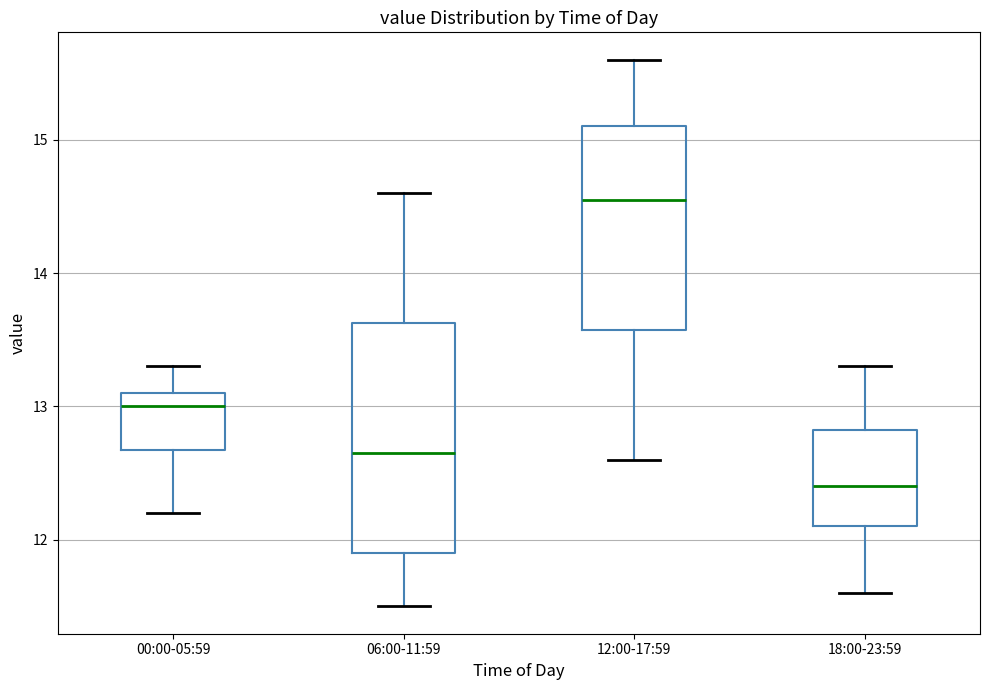

Comparing the boxes themselves (not the whiskers), which one is the tallest?

06:00-11:59